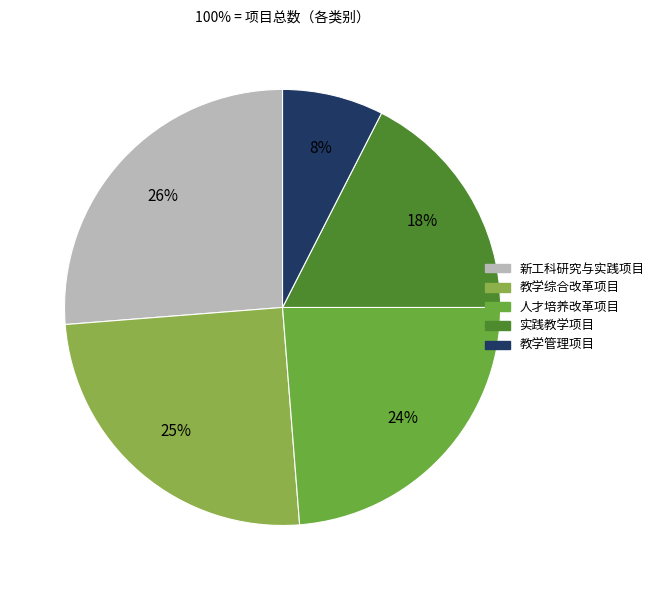

Does 教学综合改革项目 account for over 50% of the chart?

No